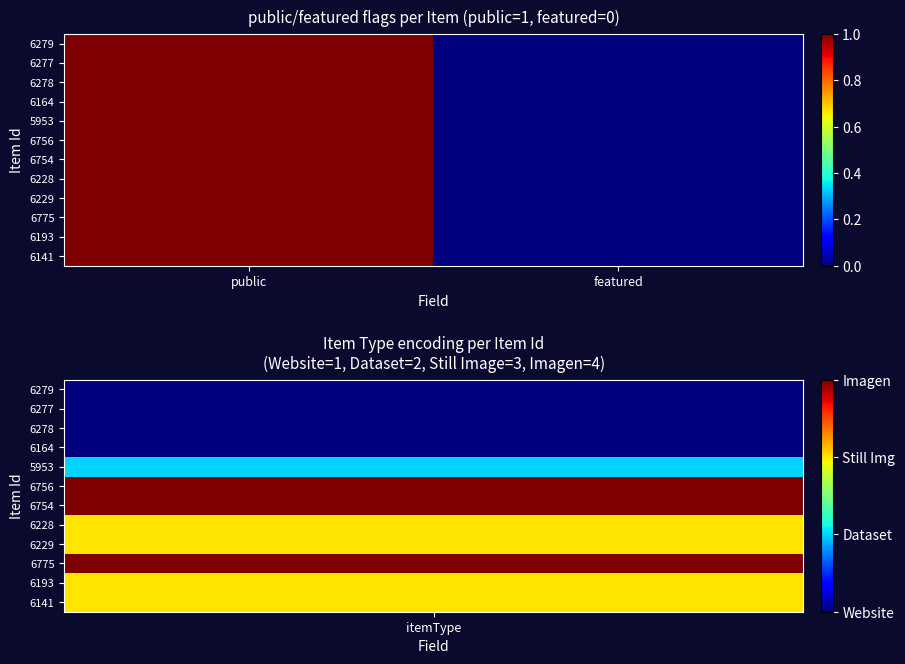

Which has a higher value, public or featured?

public